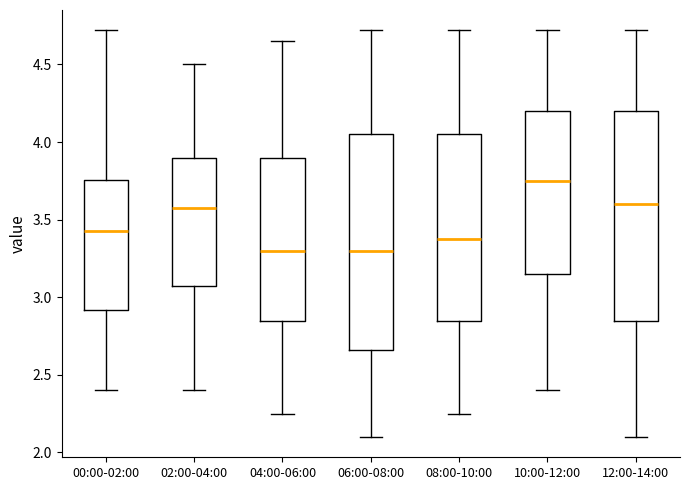

Where is the upper edge of the box for 04:00-06:00 on the y-axis? The values are not printed on the chart, so give them approximately, as read against the axis.

3.90